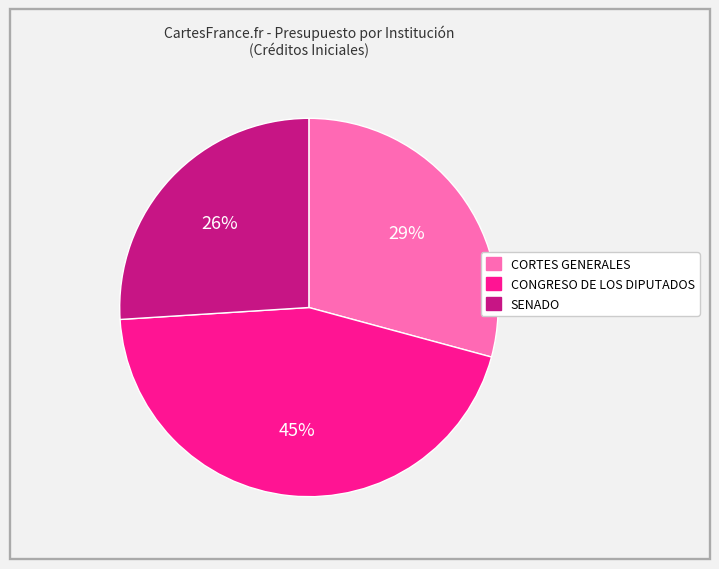

What is the smallest slice in the pie chart?

SENADO